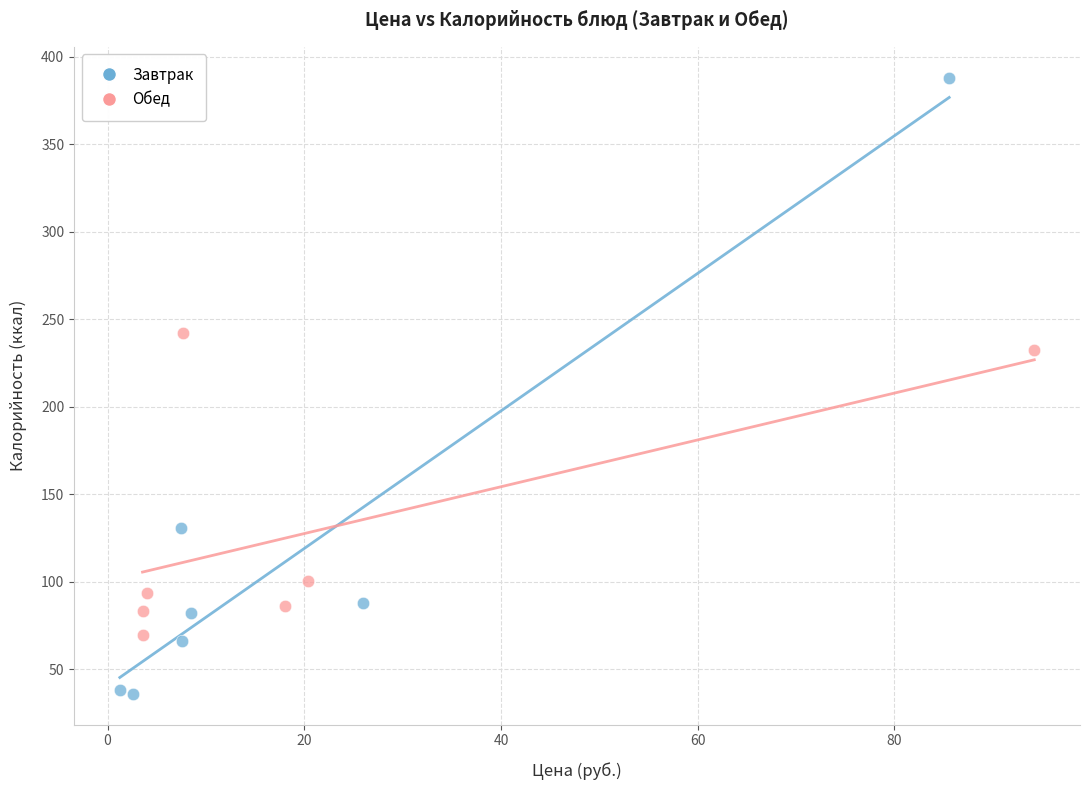

Which series reaches the minimum Y coordinate?

Завтрак